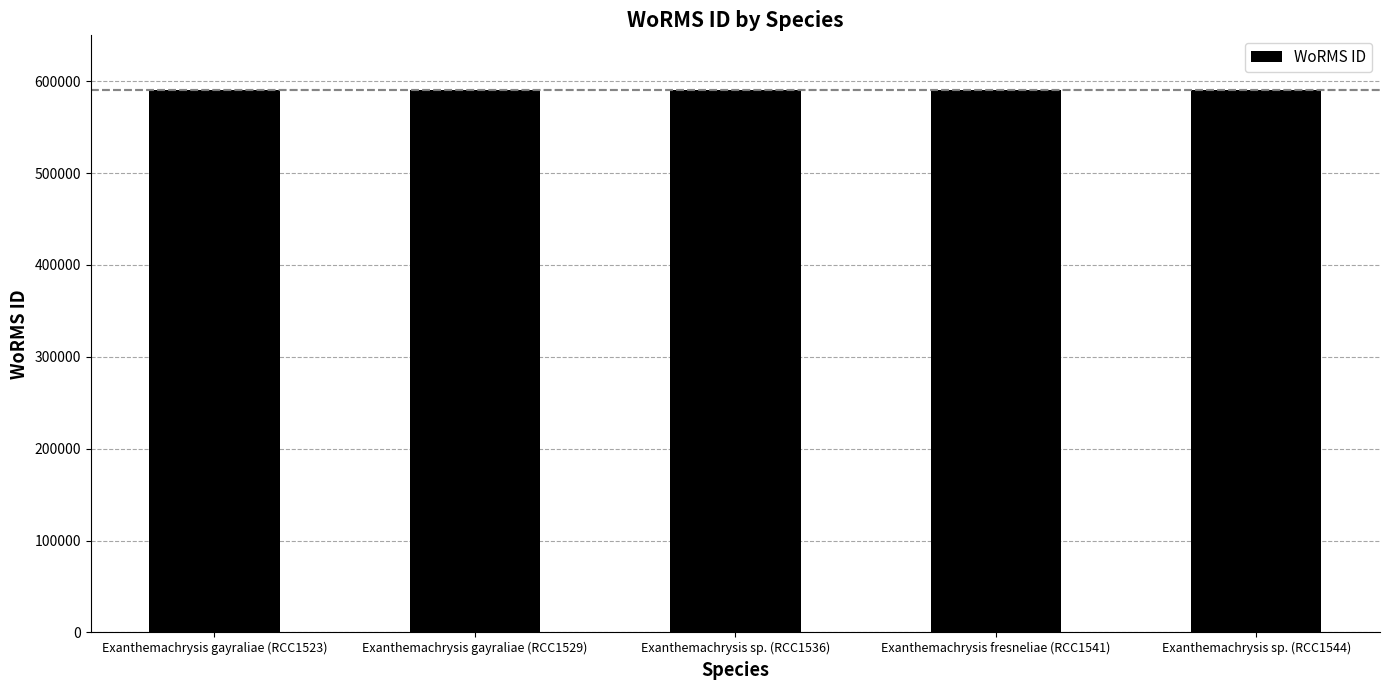

What position from the left is Exanthemachrysis fresneliae (RCC1541)?

4